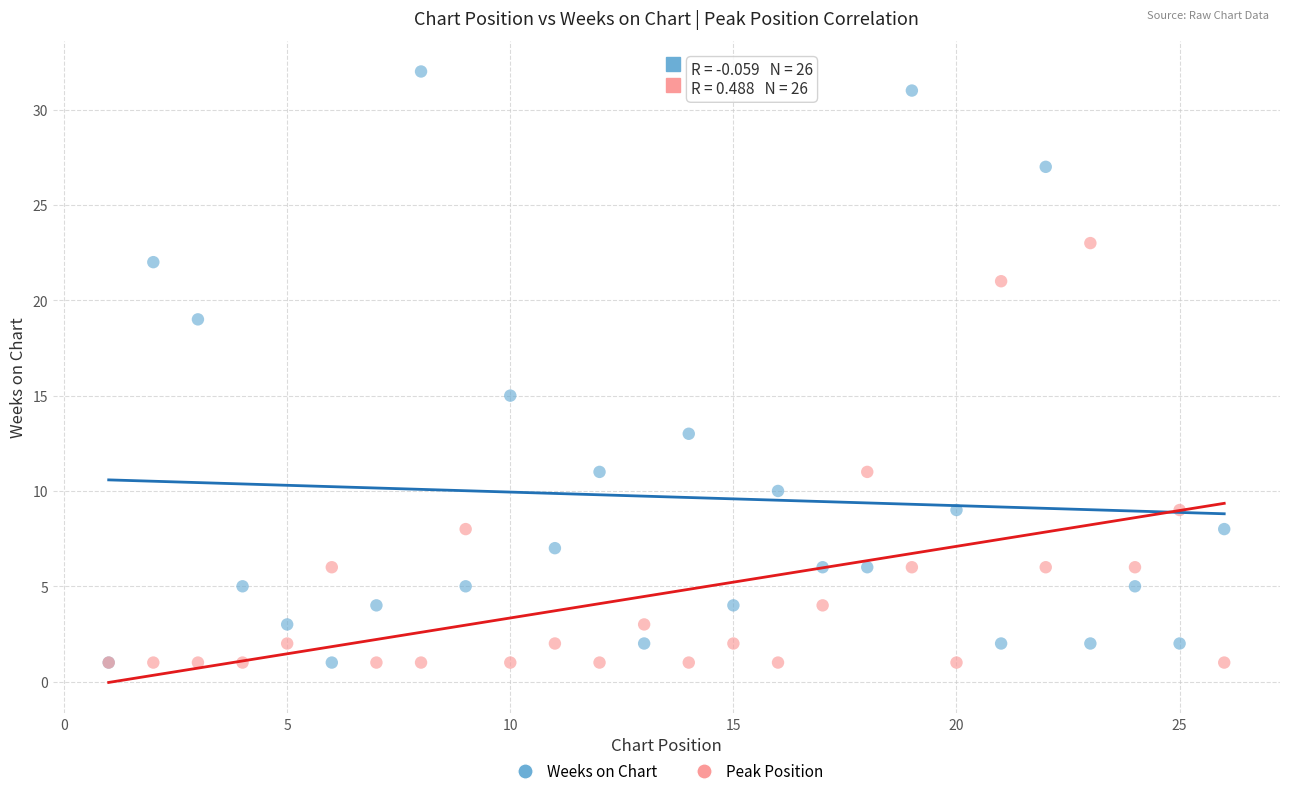

Across all series, what Y value is closest to 16?

15